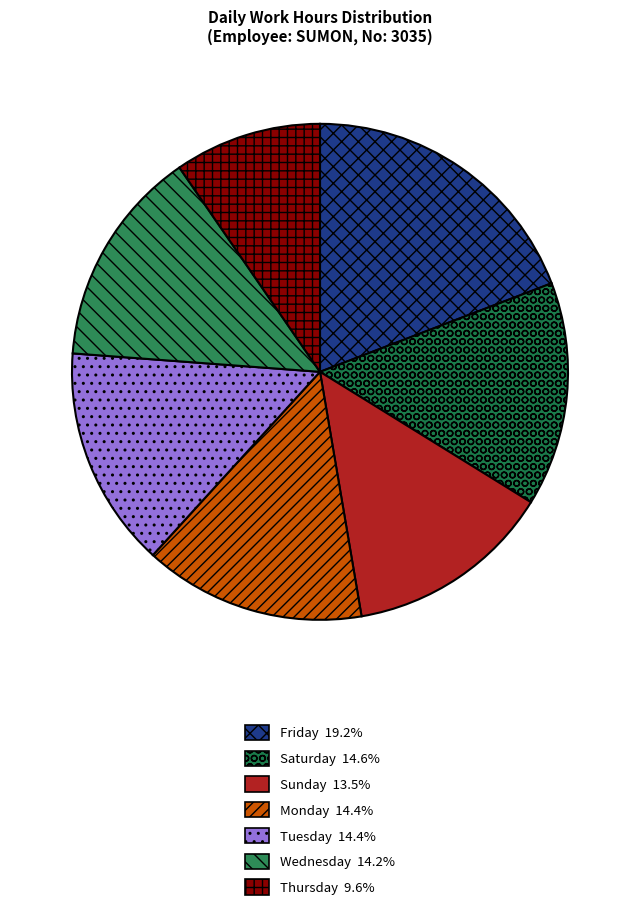

Count the number of slices in the pie.

7